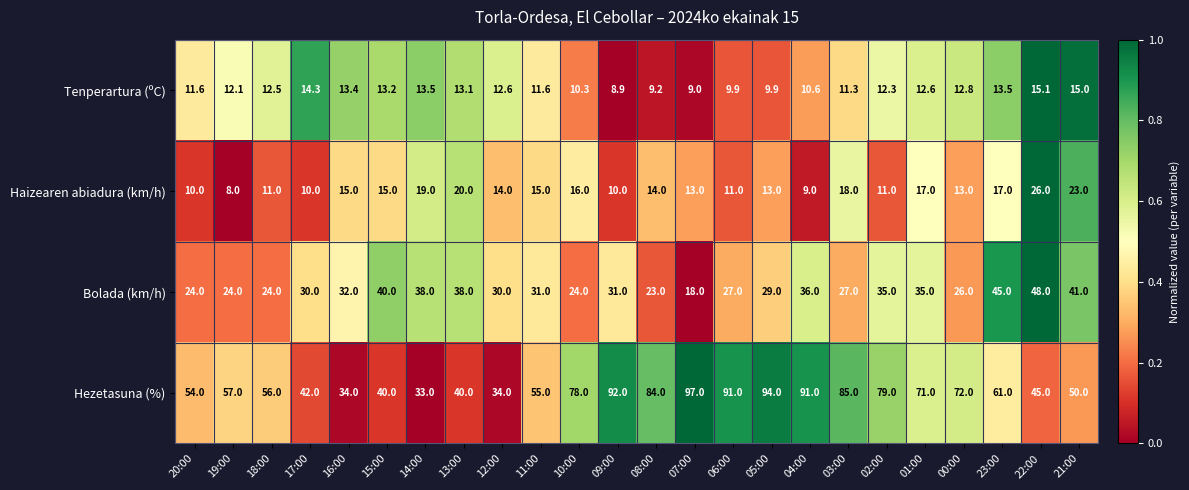

Which label corresponds to the largest value in the chart?

07:00